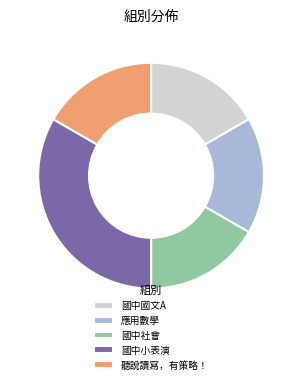

True or false: 應用數學 accounts for 17% of the total.

True